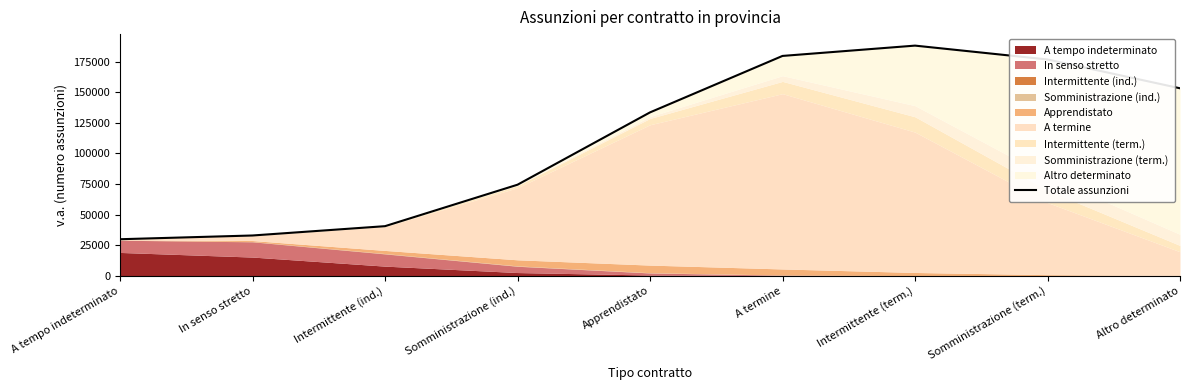

How many lines are shown in the chart?

1